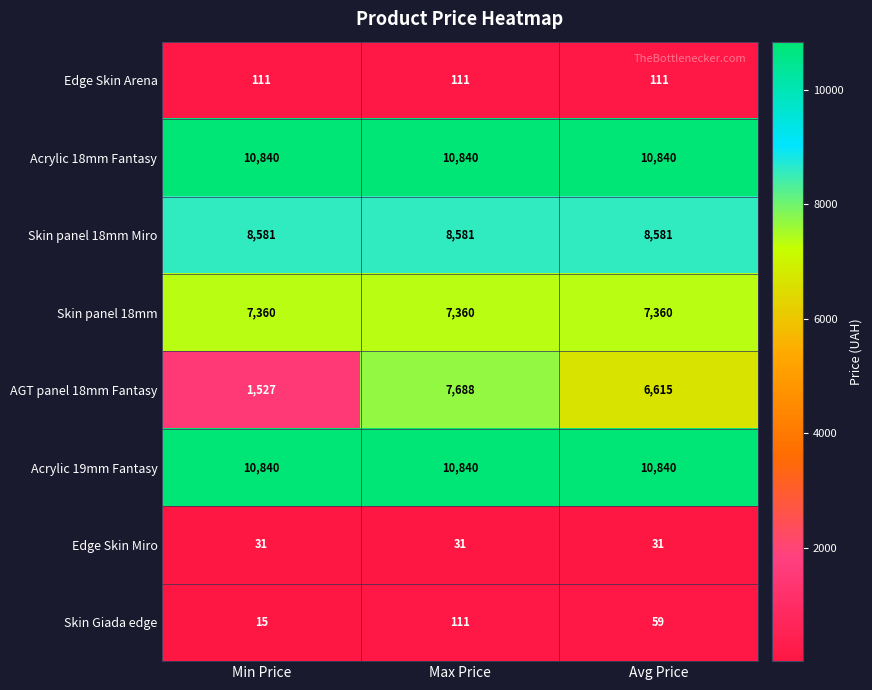

How many series are shown in this chart?

8